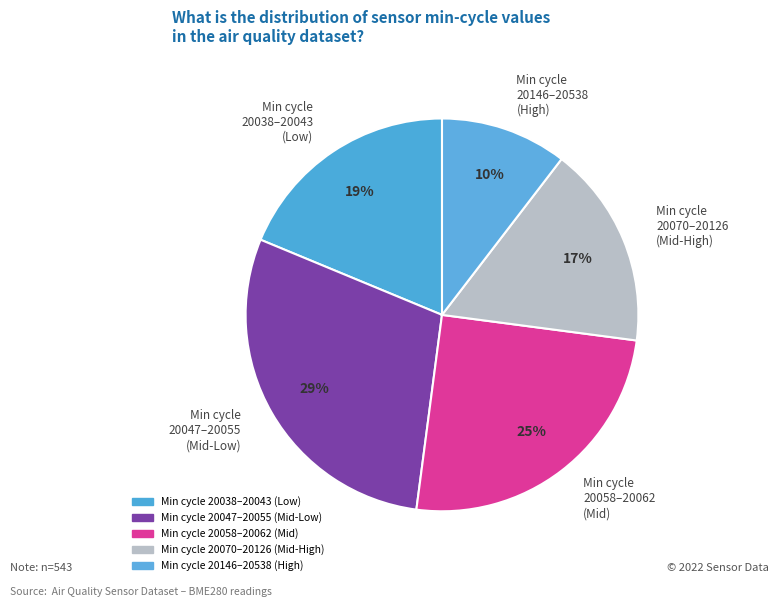

How many slices are in this pie chart?

5